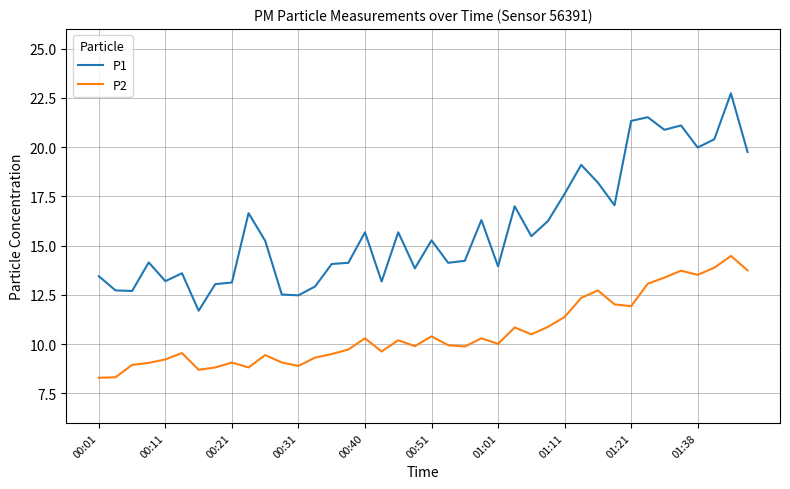

What are all the series names shown in the legend?

P1, P2